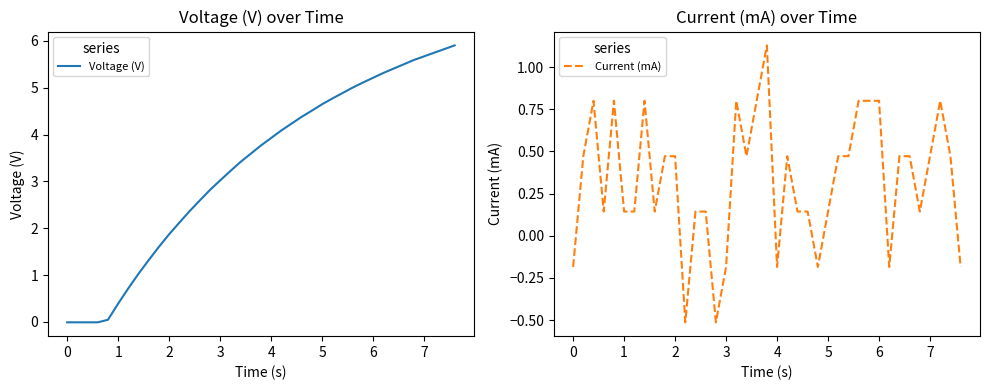

How many values in the Voltage (V) series exceed 3?

24